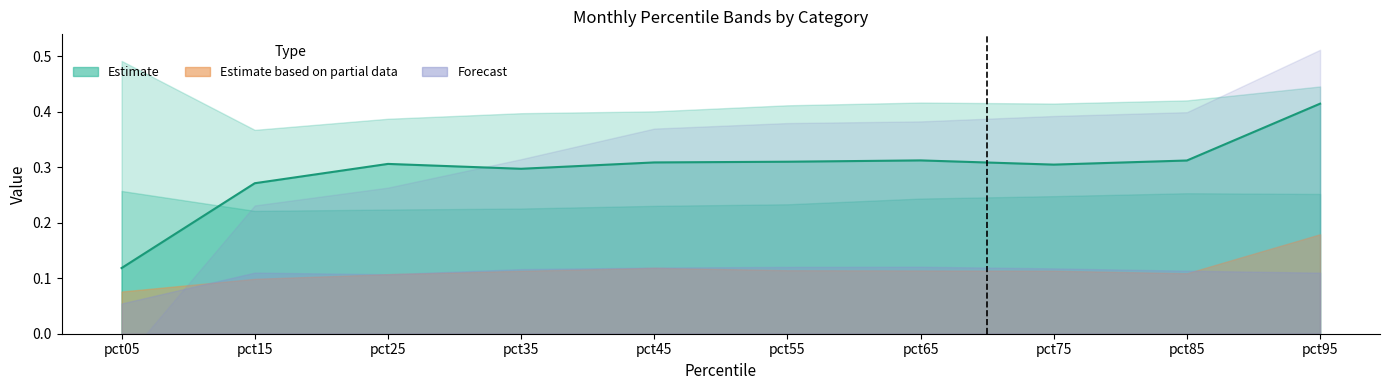

At which label is the value closest to 0?

pct05